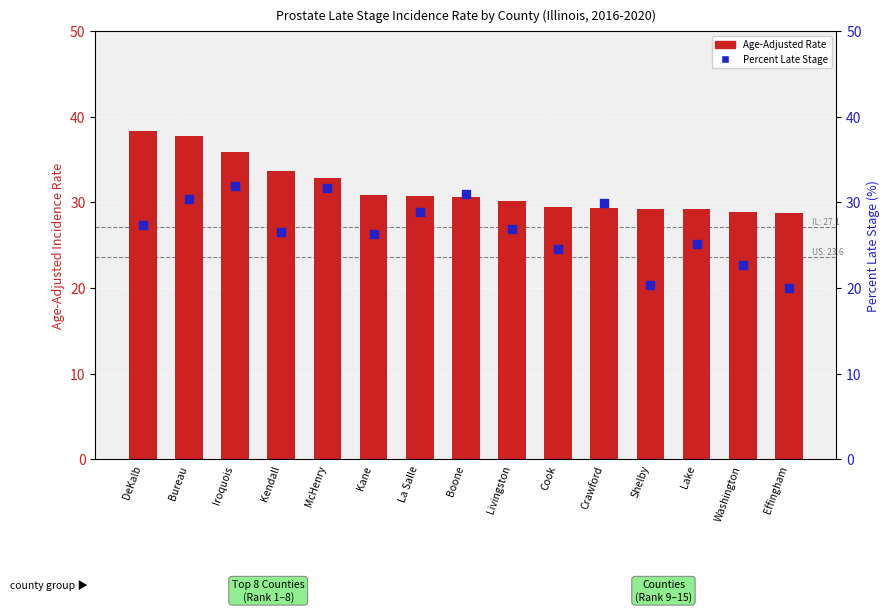

Which series has the largest total across all categories?

Age-Adjusted Rate